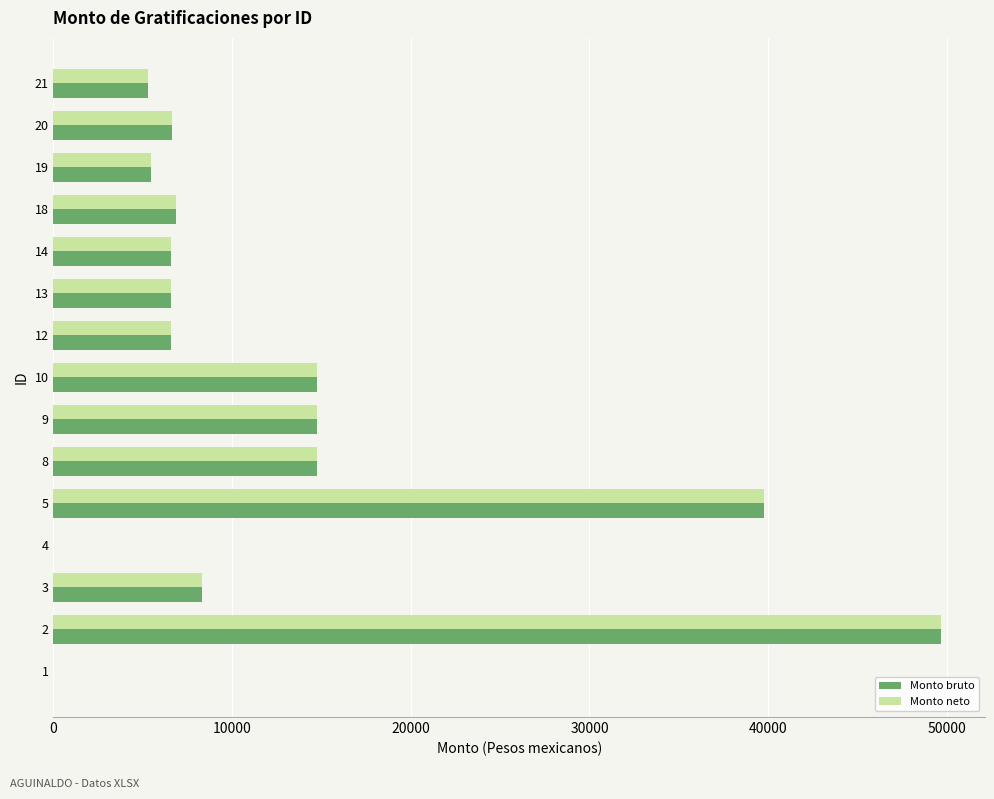

Is the value of Monto neto at 2 greater than the value of Monto bruto at 9?

Yes